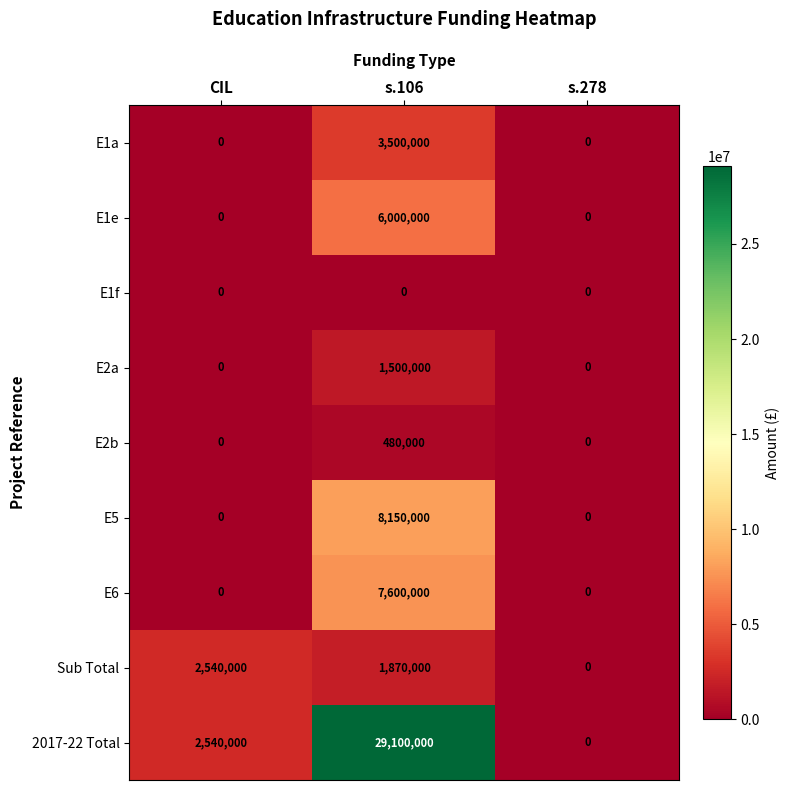

How many E5 values are between 0 and 8150000?

3